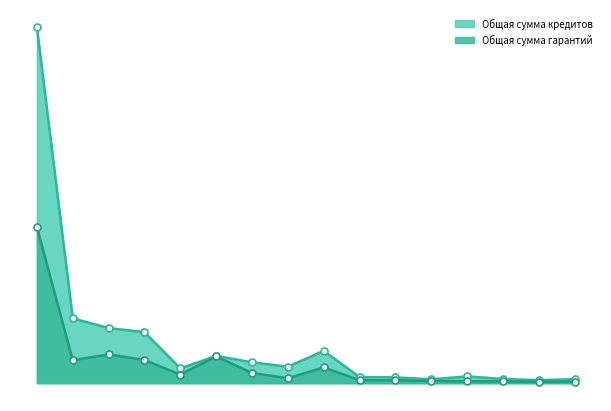

Reading left to right, what are all the values shown in this chart?

Общая сумма кредитов: 20556241664.7	3741520925.4	3186916185.2	2945547067.8	858468016.5	1572303158.2	1205383370.0	952580080.0	1866575000.0	351766859.2	336210321.5	224358951.3	393390756.0	242333333.3	177000000.0	230000000.0
Общая сумма гарантий: 9007461927.4	1321846462.5	1662163846.2	1338322832.8	497172316.4	1543061558.2	590197266.0	282912681.6	914585000.0	168178954.2	167600321.5	125886377.7	115670231.6	103333333.3	82000000.0	95937399.0